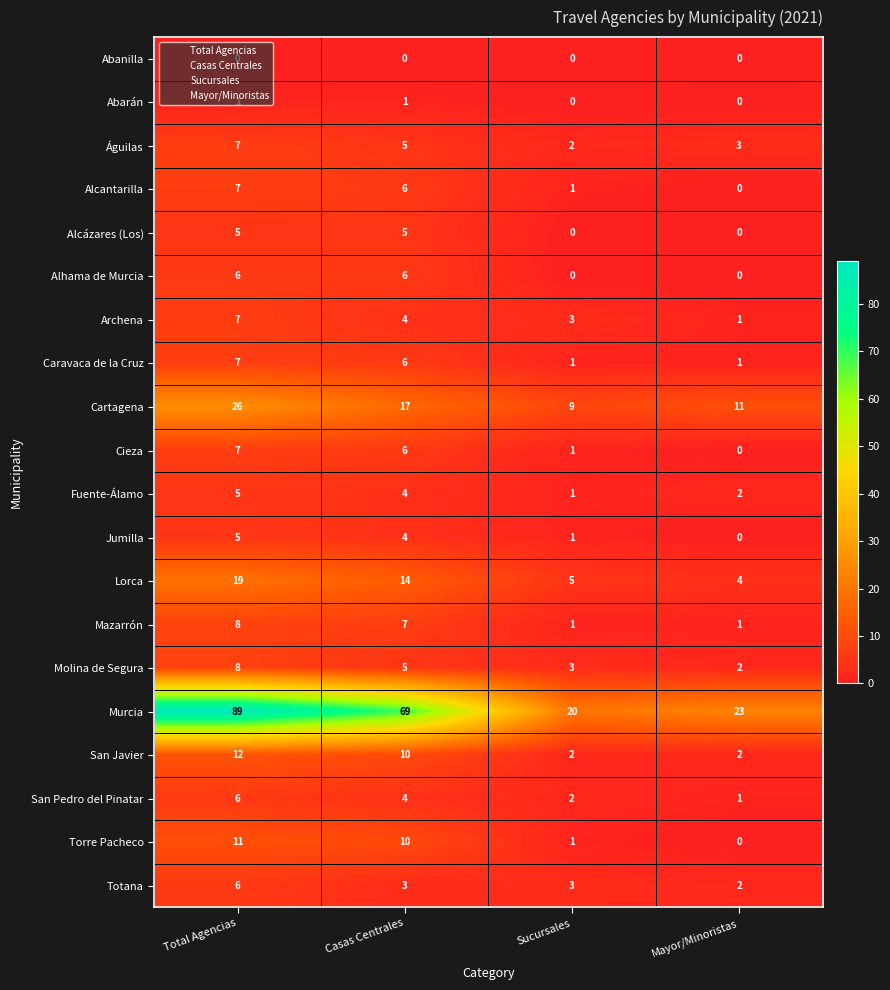

List the labels in order of Fuente-Álamo value, largest first.

Total Agencias, Casas Centrales, Mayor/Minoristas, Sucursales